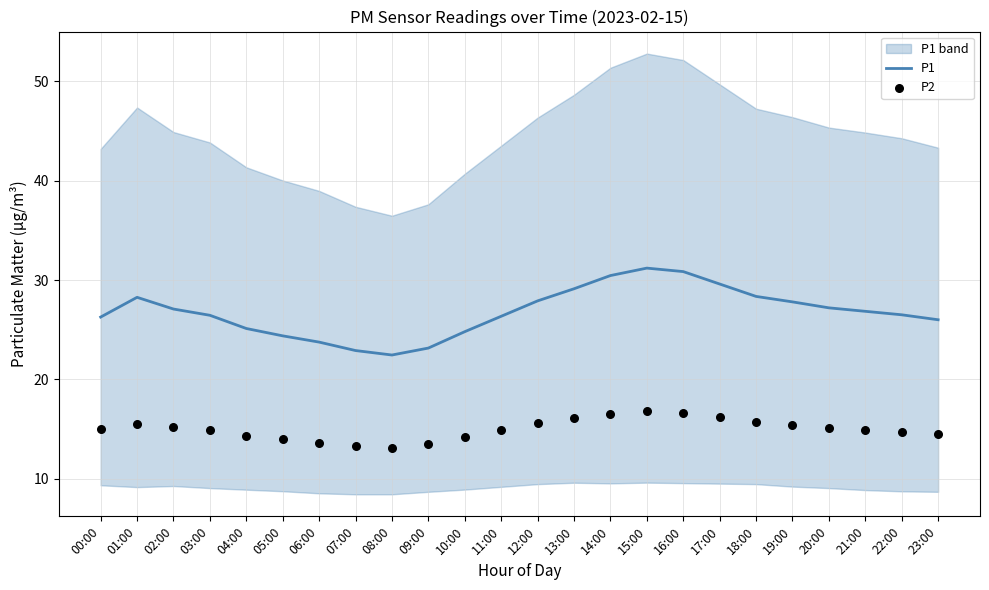

Which series contains the highest Y value?

P1